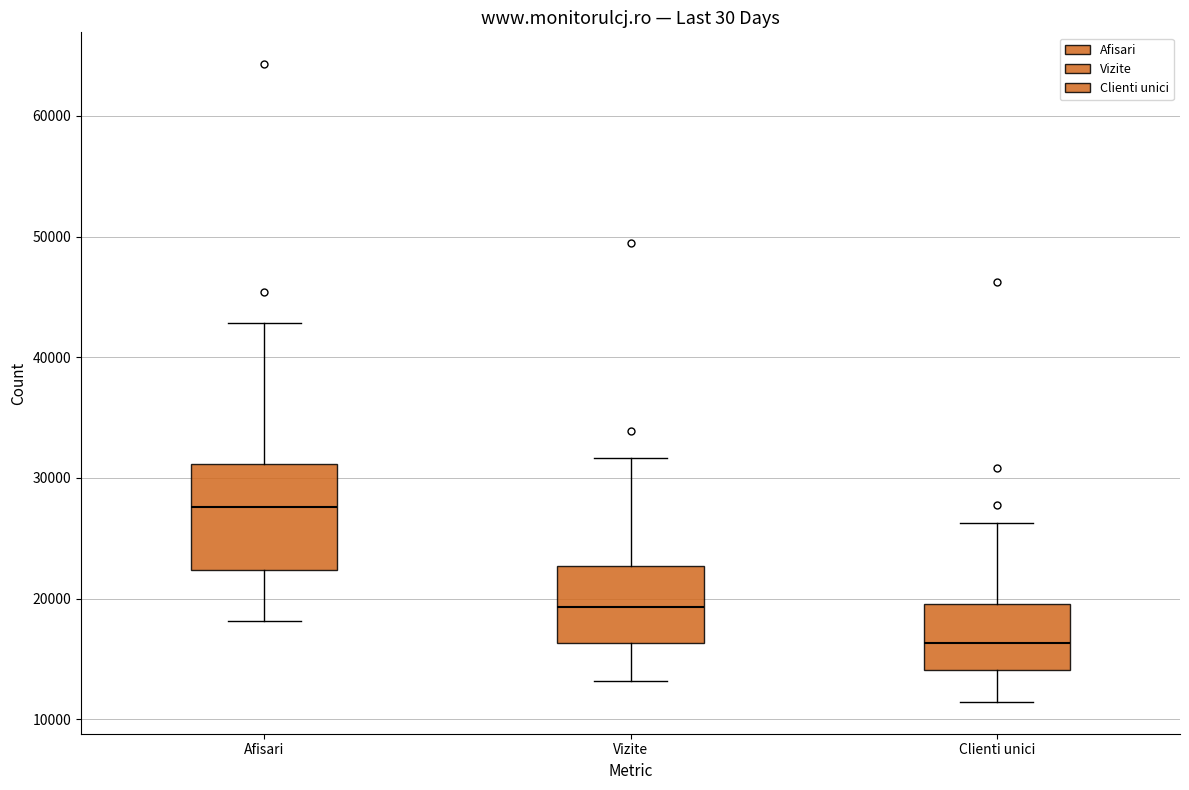

Reading left to right, read every box against the y-axis: the position of its median line, the range the box covers, and the ends of its whiskers. The values are not printed on the chart, so give them approximately, as read against the axis.

Afisari: median 28000, box 22000 to 31000, whiskers 18000 to 43000
Vizite: median 19000, box 16000 to 23000, whiskers 13000 to 32000
Clienti unici: median 16000, box 14000 to 20000, whiskers 11000 to 26000